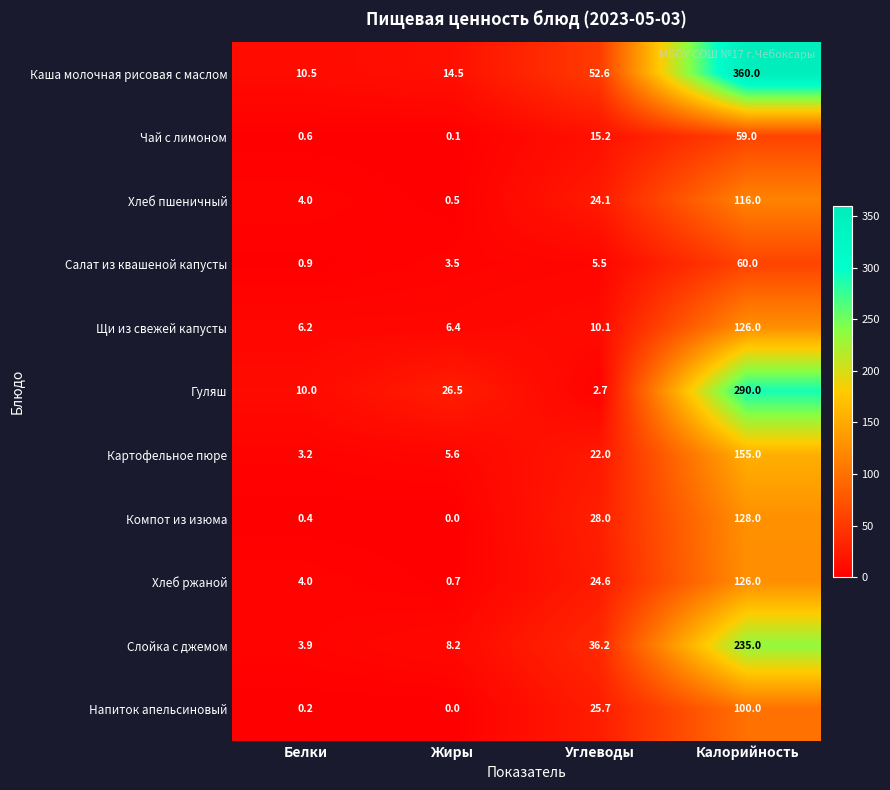

What value does the Салат из квашеной капусты series have at Жиры?

3.5